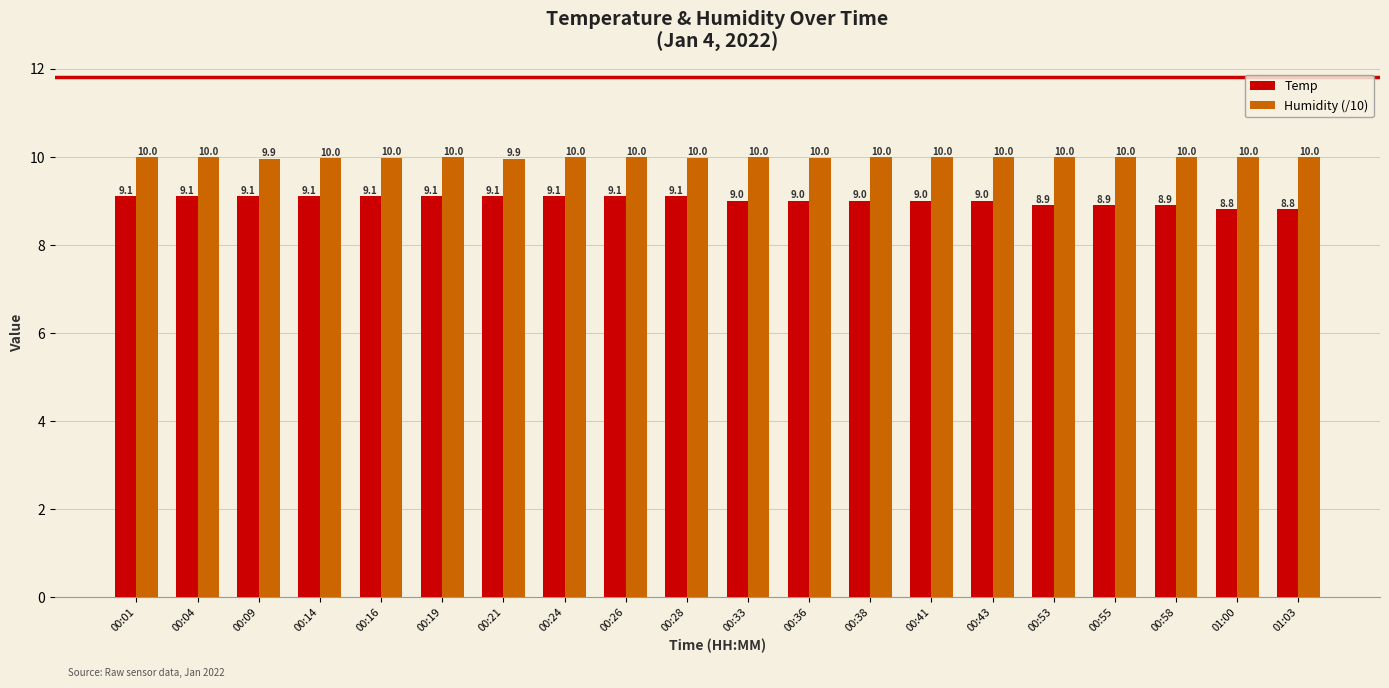

What is the total value across all series at 00:53?

18.9